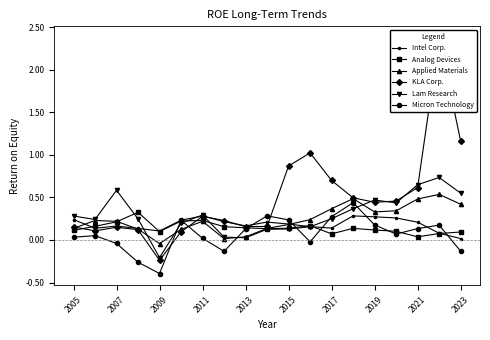

How many interior local valleys does the Lam Research series have?

4